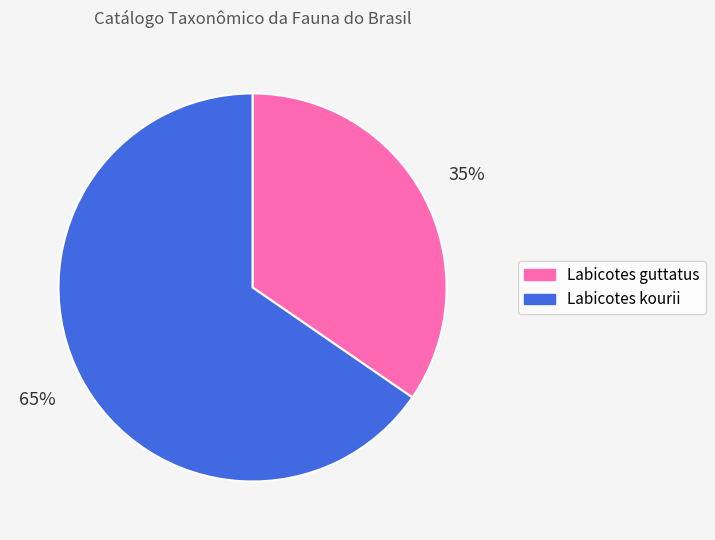

Rank the categories by value from lowest to highest.

Labicotes guttatus, Labicotes kourii